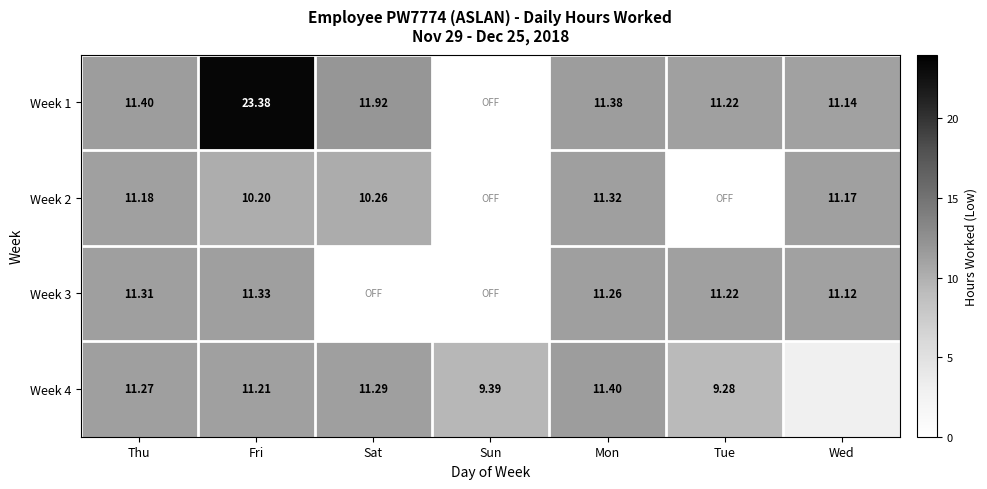

What is the spread (max minus min) of values at Sat?

11.9